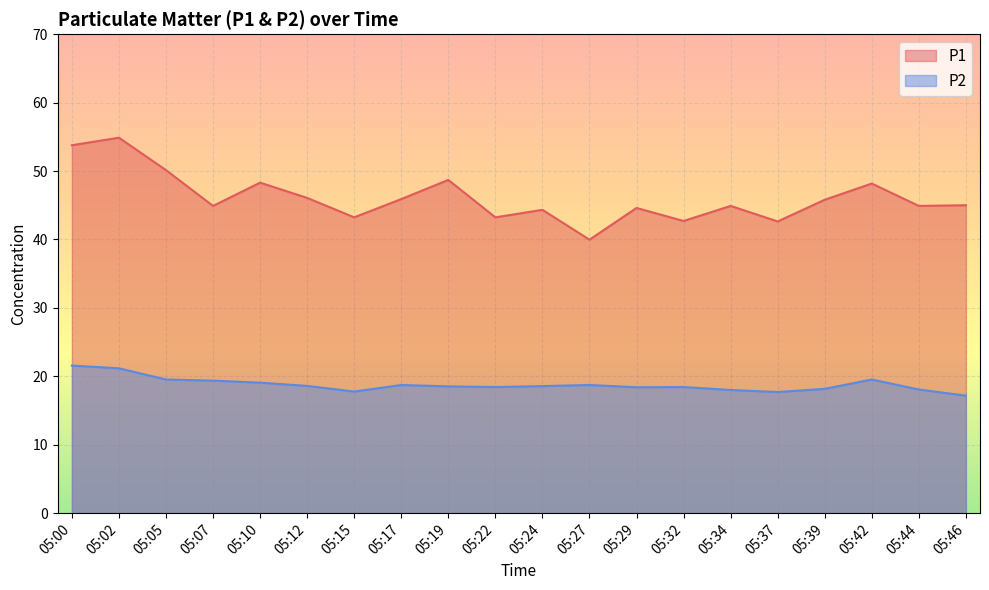

True or false: P1 and P2 intersect in this chart.

False